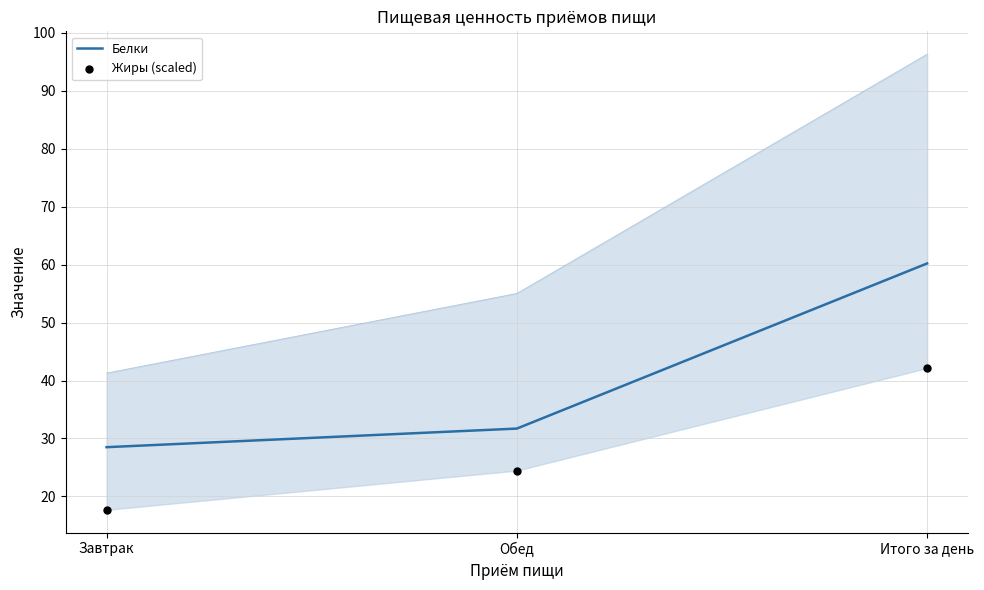

At how many categories does at least one series exceed 25?

3